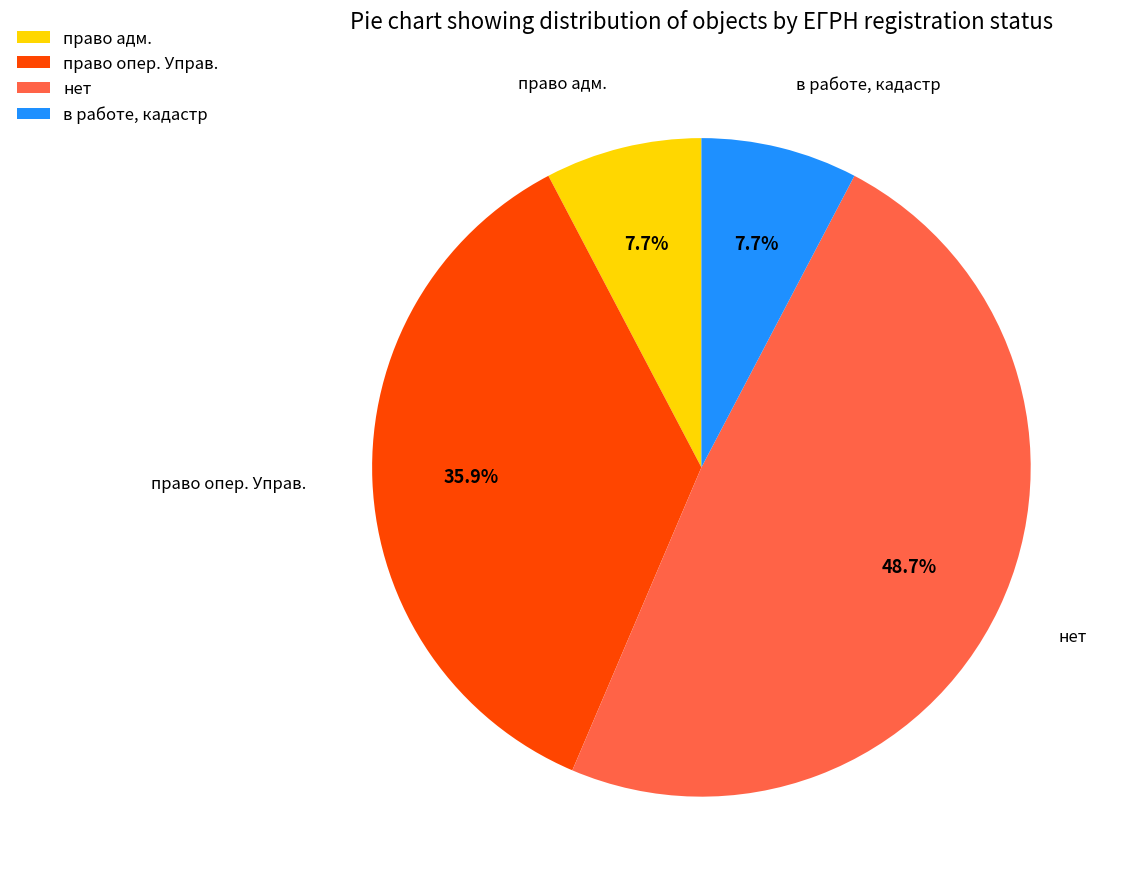

Count the number of slices in the pie.

4